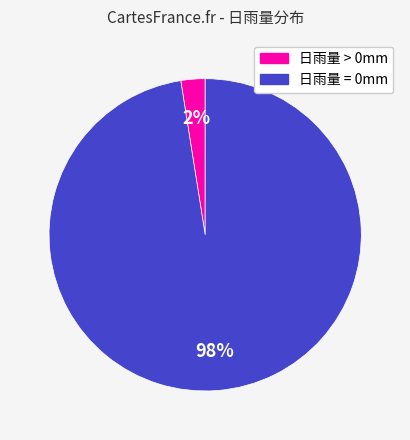

To the nearest percent, what is the average slice percentage?

50%